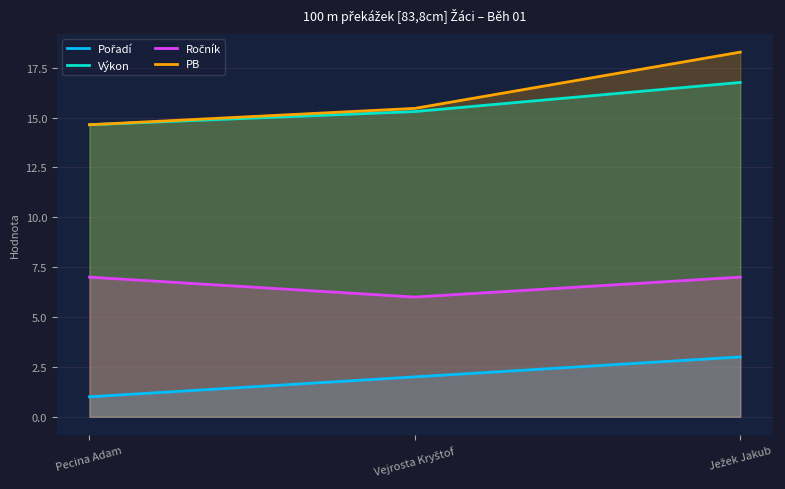

Count the number of data series in this chart.

4